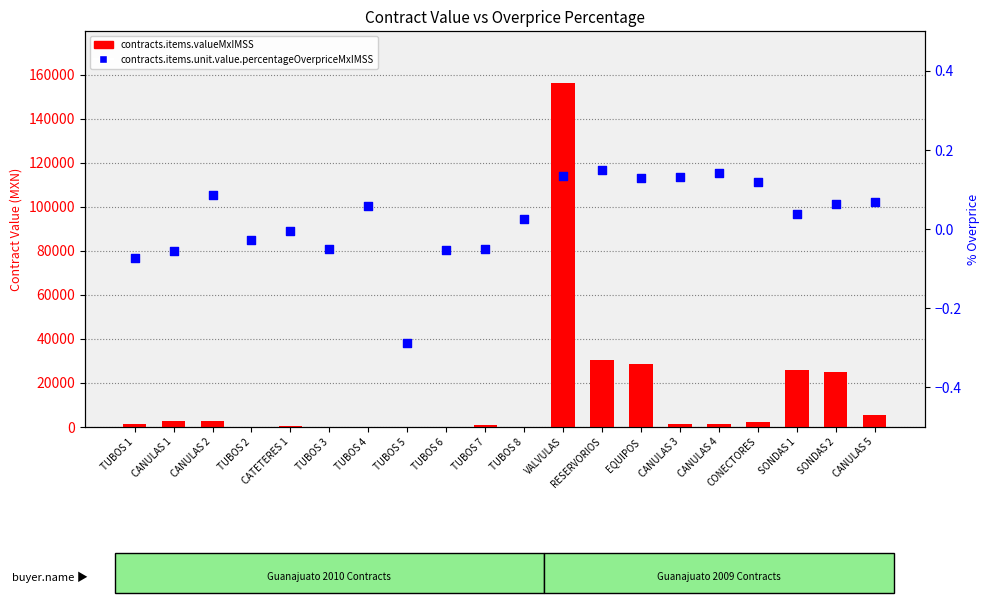

Which series has the largest Y range (max minus min)?

contracts.items.valueMxIMSS